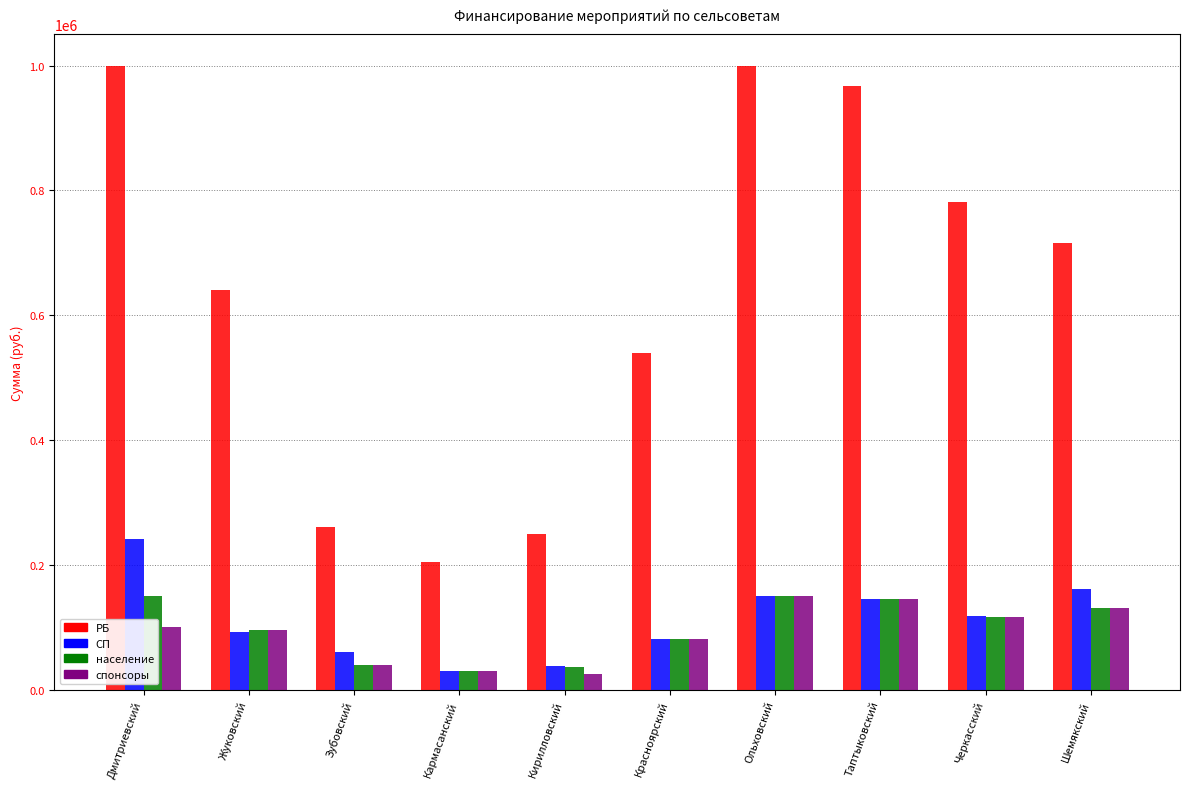

Does the chart contain stacked bars?

No